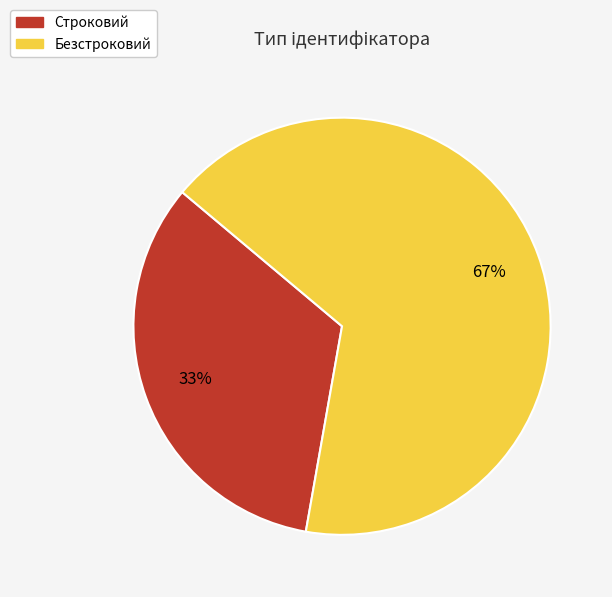

To the nearest percent, what is the average slice percentage?

50%